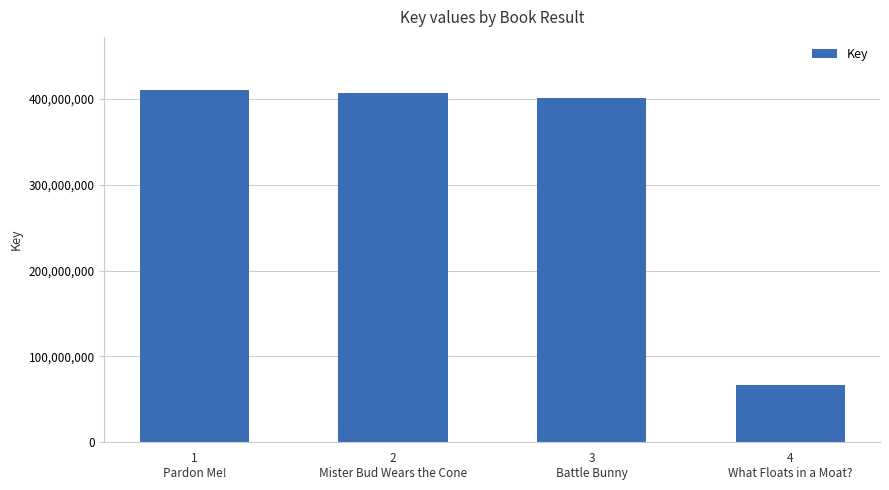

What is the difference between the second highest and minimum values?

340763301